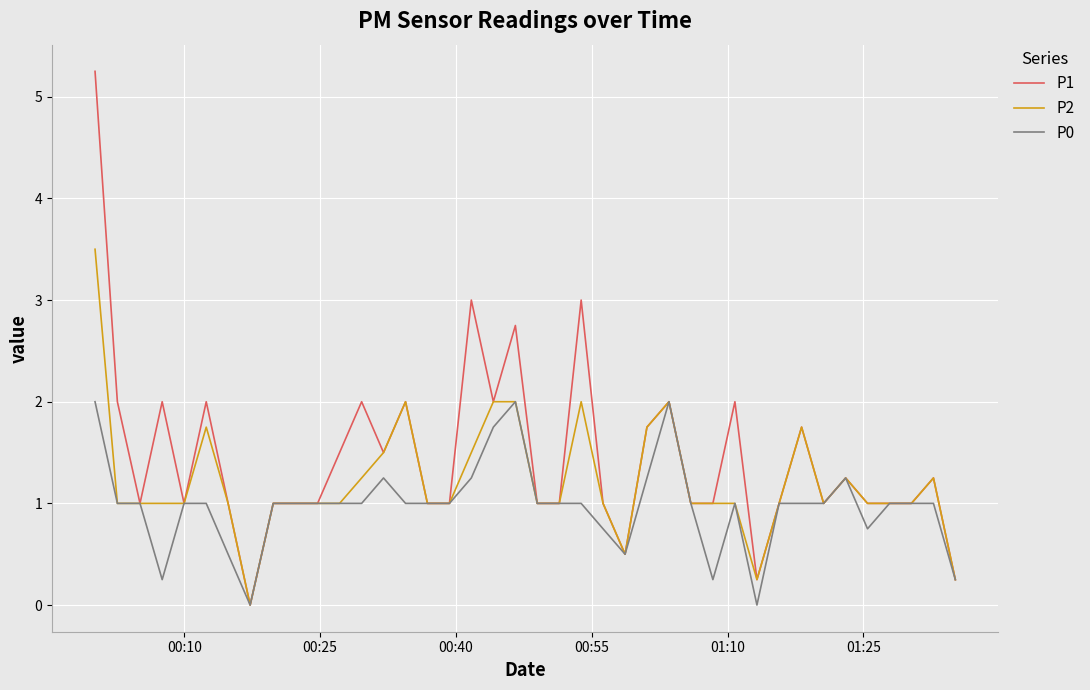

Rank the series by their average value, from highest to lowest.

P1, P2, P0